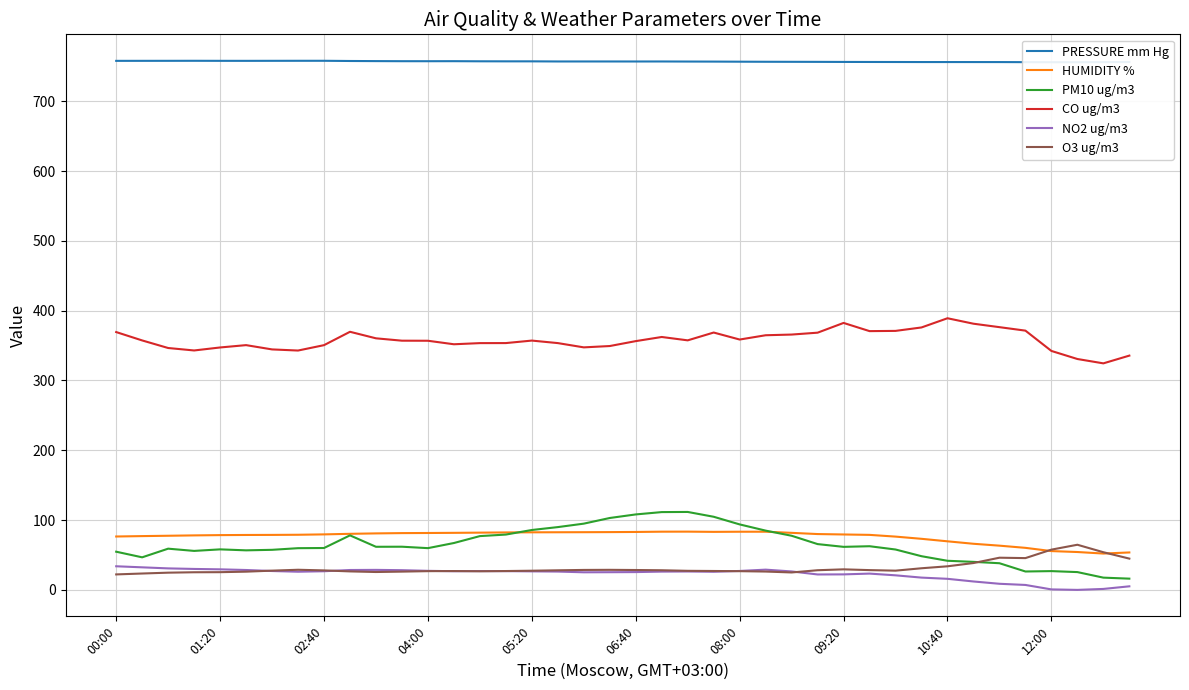

What is the value of the O3 ug/m3 point at the 17th from the left?

27.5